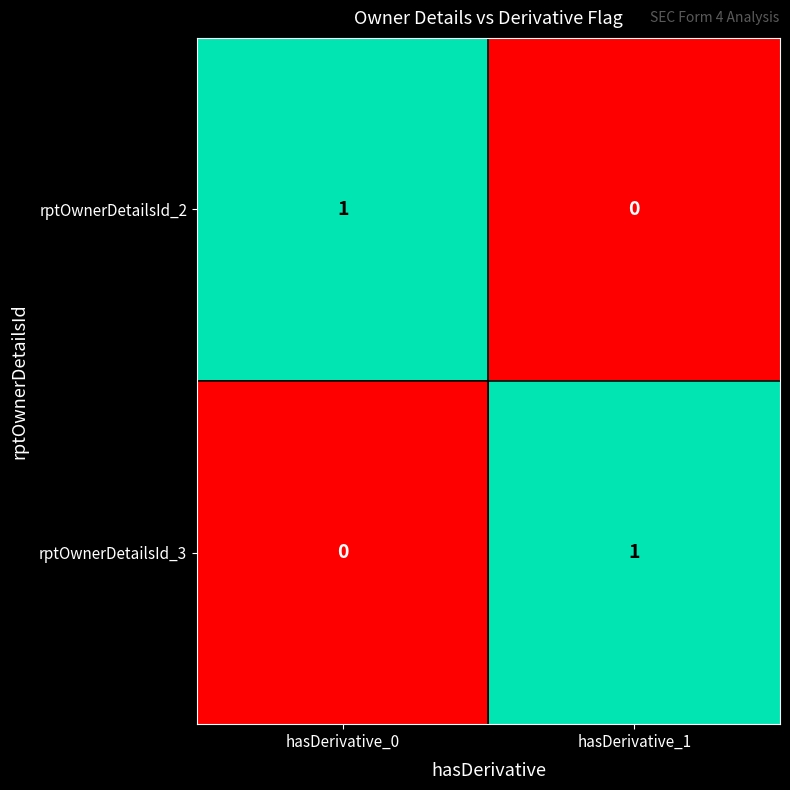

True or false: rptOwnerDetailsId_3 has a value of 0 at hasDerivative_1.

False